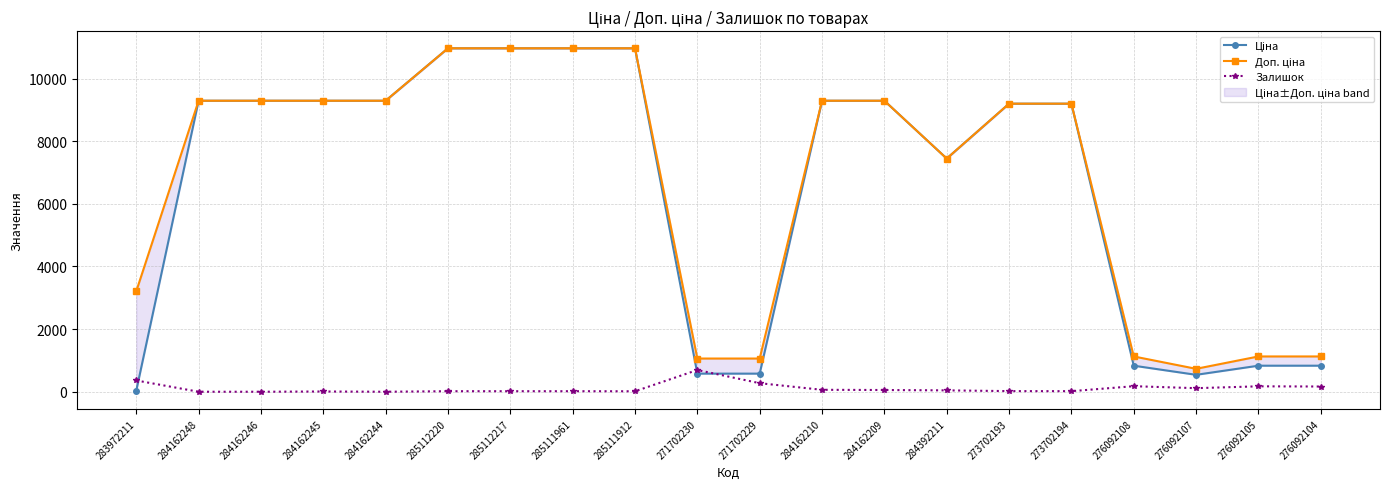

Count the number of categories in the chart.

20